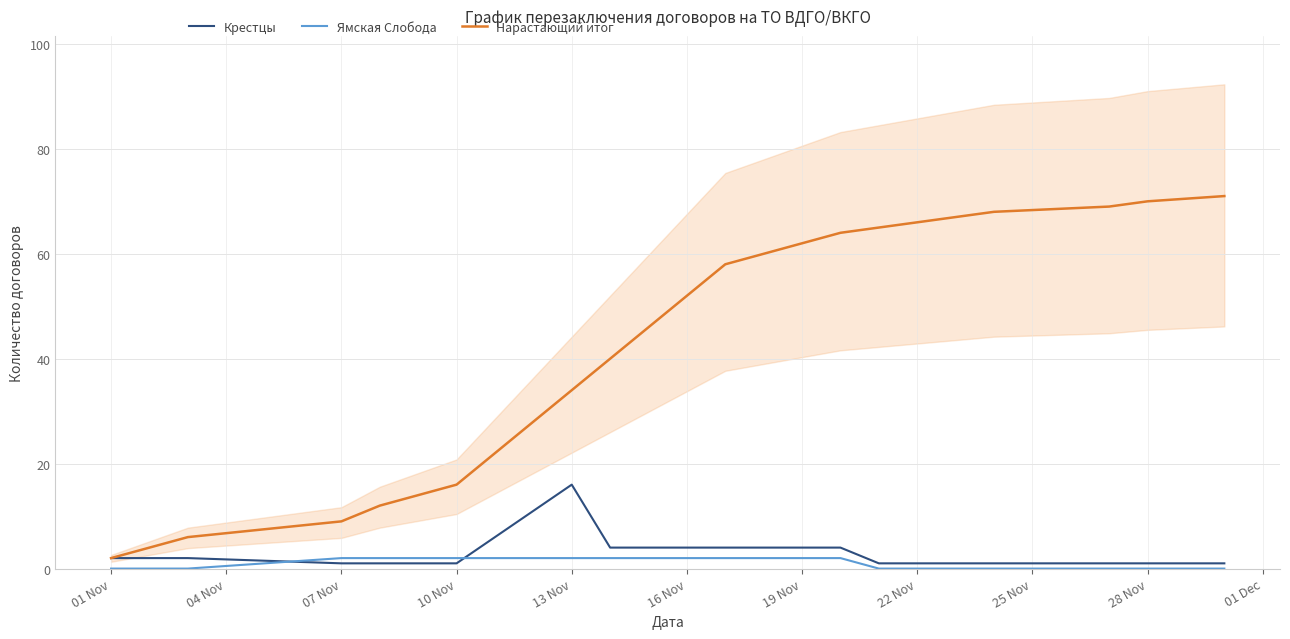

What is the maximum value for Крестцы?

16